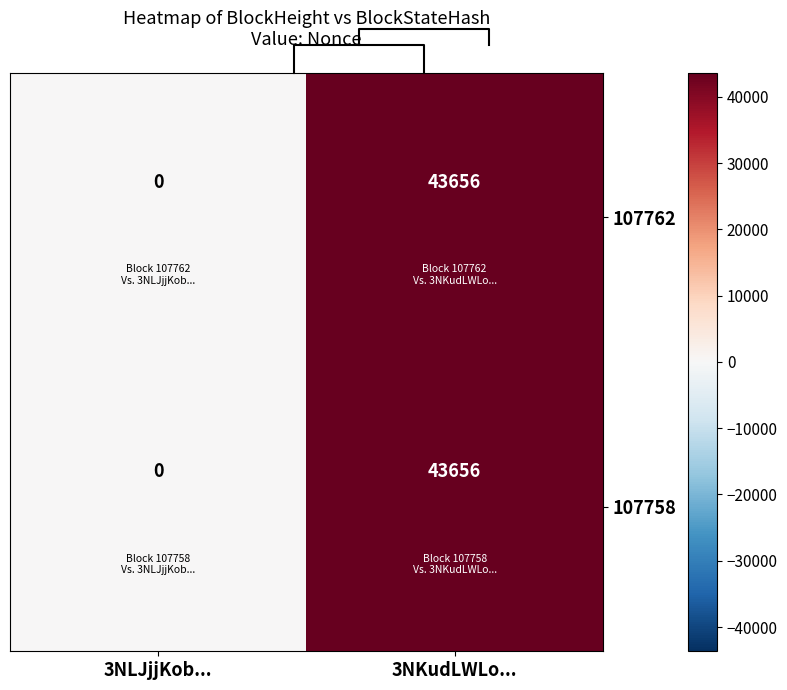

What is the difference between the 107762 values at 3NKudLWLo... and 3NLJjjKob...?

43656